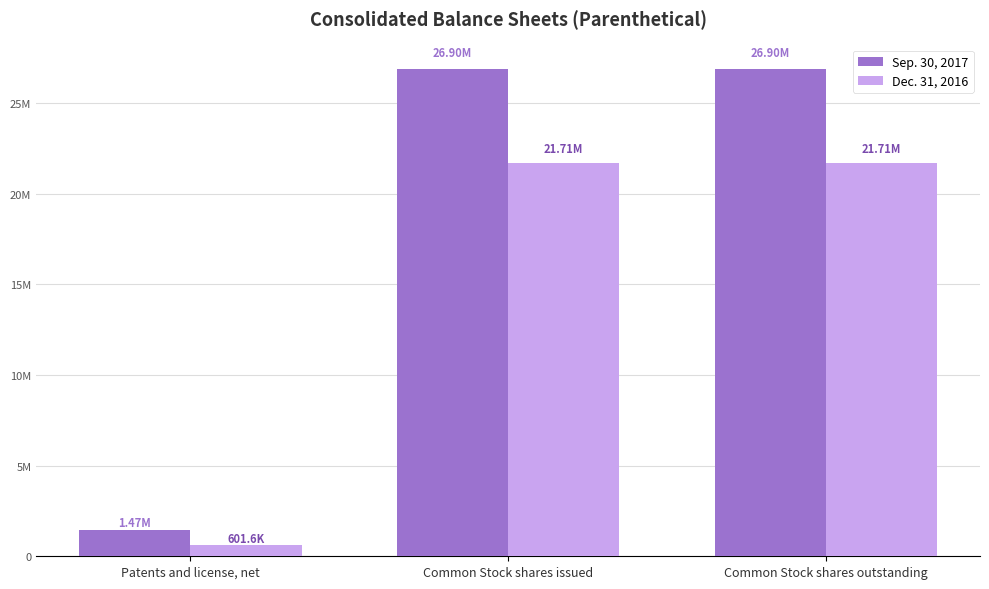

What is the label of the 1st bar from the left?

Patents and license, net